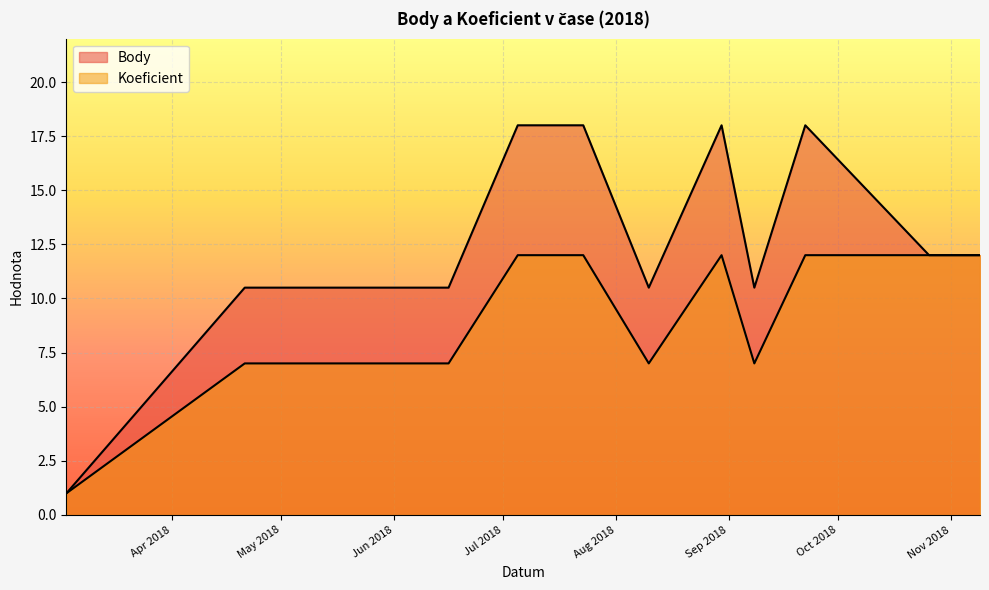

The value of Body at 2018-11-09 is 20.2. True or false?

False